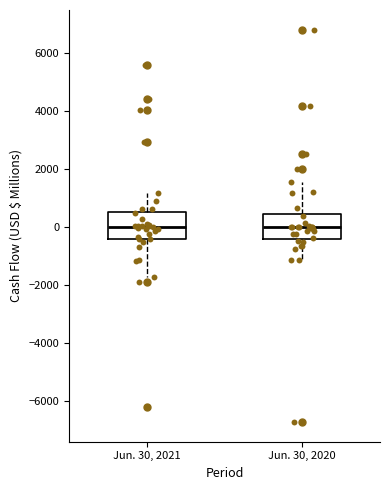

Reading left to right, read every box against the y-axis: the position of its median line, the range the box covers, and the ends of its whiskers. The values are not printed on the chart, so give them approximately, as read against the axis.

Jun. 30, 2021: median 0, box -400 to 600, whiskers -1800 to 1200
Jun. 30, 2020: median 0, box -400 to 400, whiskers -1200 to 1600